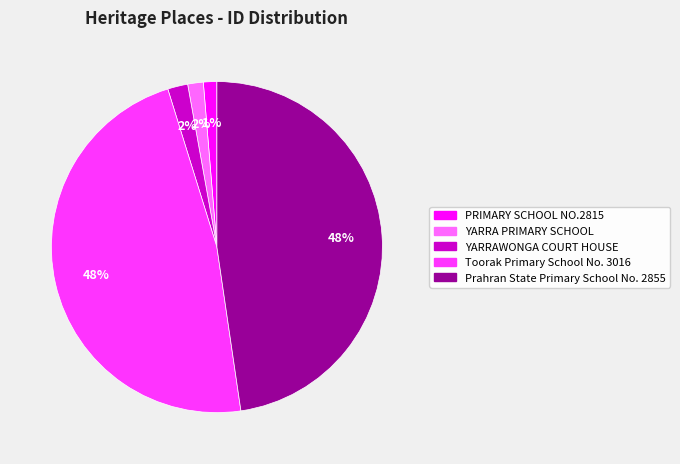

Which has a higher value, Prahran State Primary School No. 2855 or YARRAWONGA COURT HOUSE?

Prahran State Primary School No. 2855